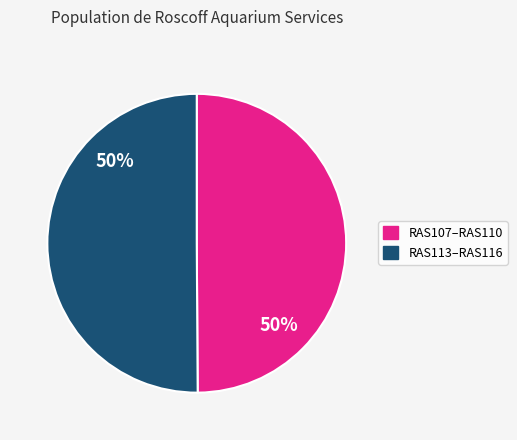

How many slices are in this pie chart?

2